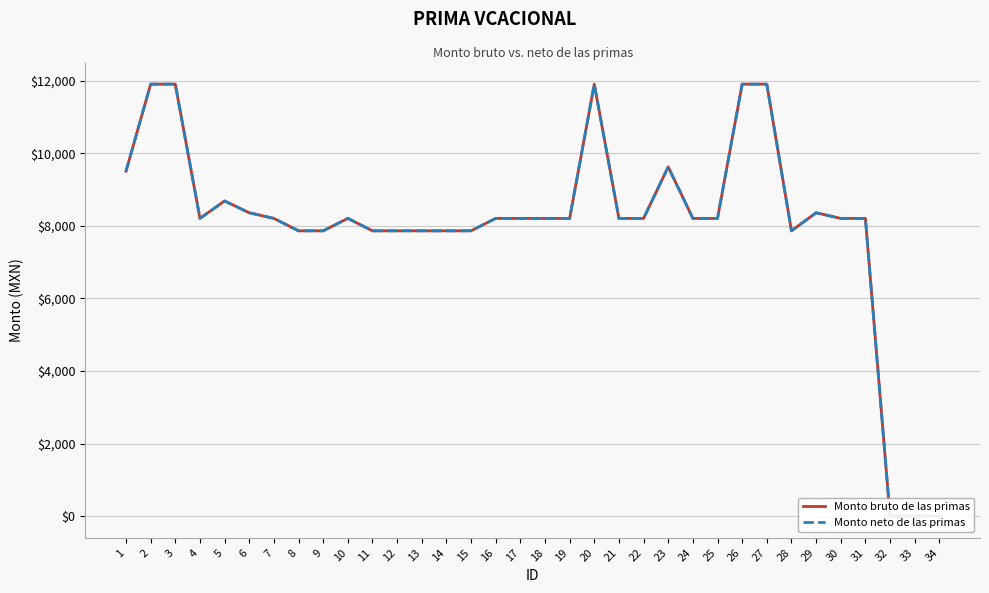

How many data points in Monto bruto de las primas are less than 8205?

11